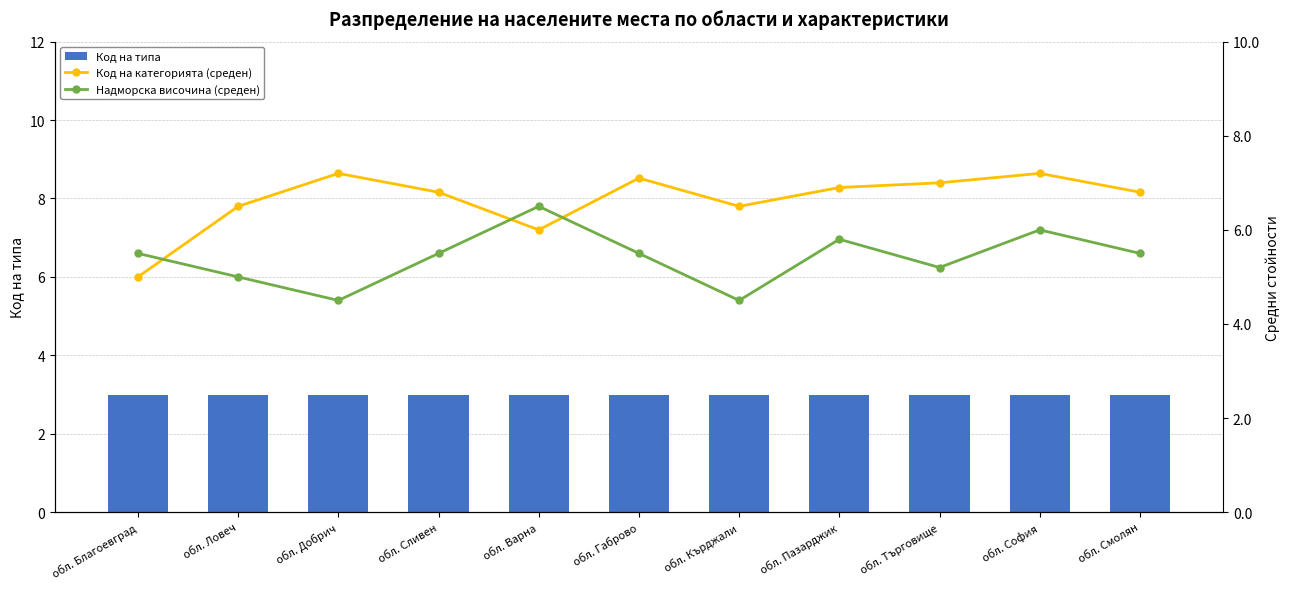

What is the value of the Надморска височина (среден) bar at the 10th from the left?

6.0